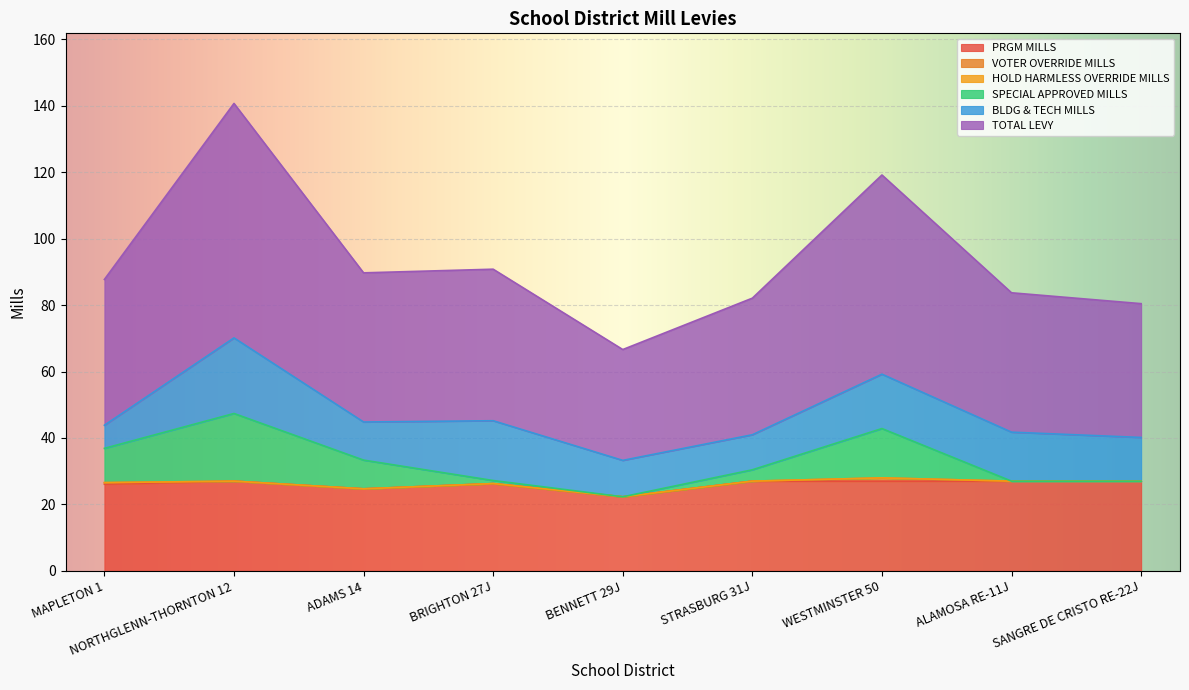

What is the lowest value of the PRGM MILLS series?

22.3